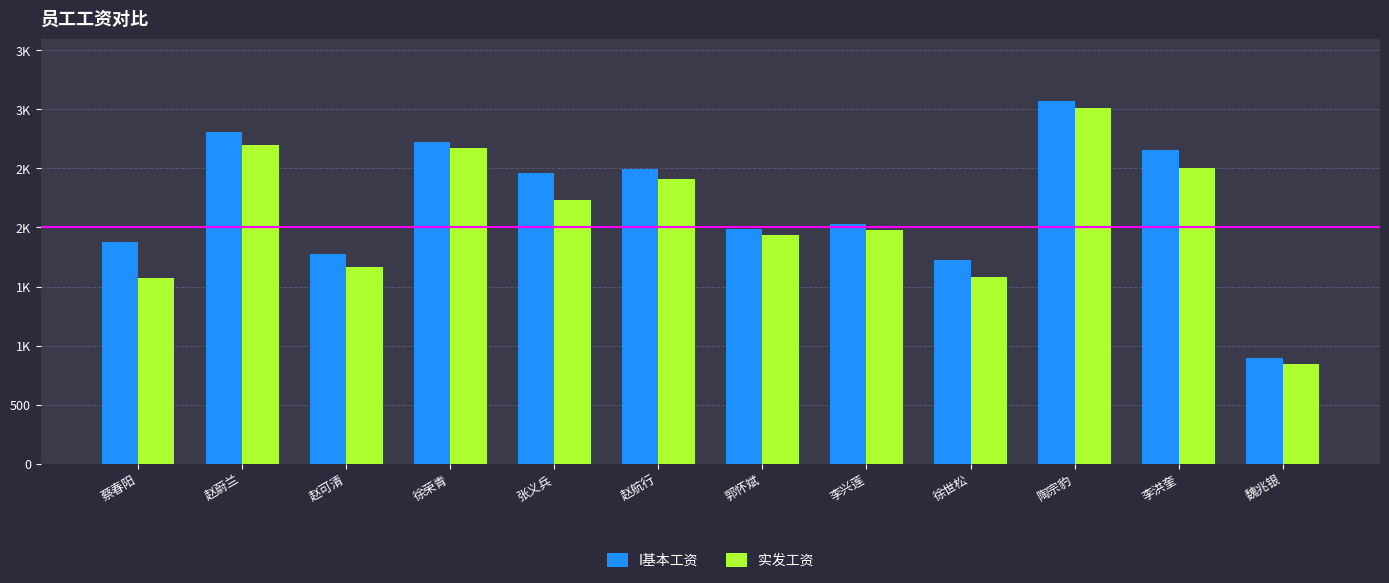

Reading left to right, extract all data points from this chart.

I基本工资: 1876.0	2807.0	1778.0	2726.5	2457.0	2492.0	1988.0	2030.0	1722.0	3069.5	2656.5	896.0
实发工资: 1568.2	2697.0	1668.0	2671.5	2234.8	2406.2	1933.0	1975.0	1577.9	3014.5	2500.8	841.0